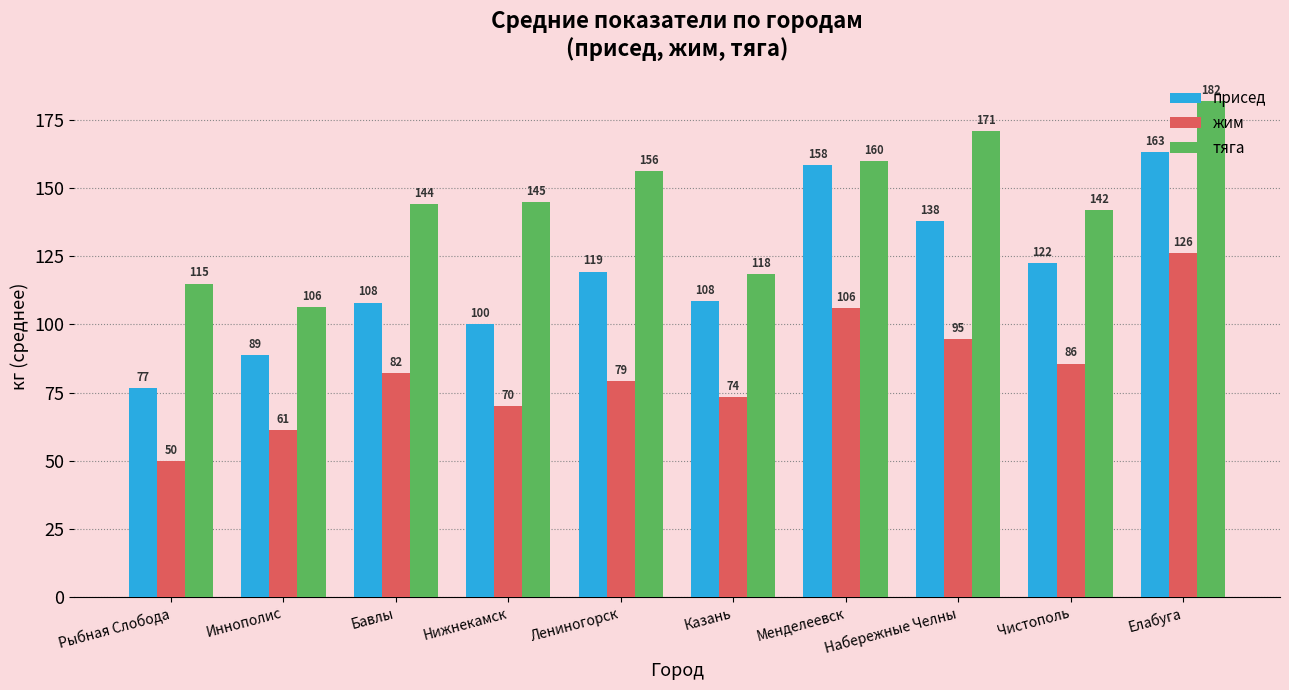

What is the lowest value of the присед series?

76.7